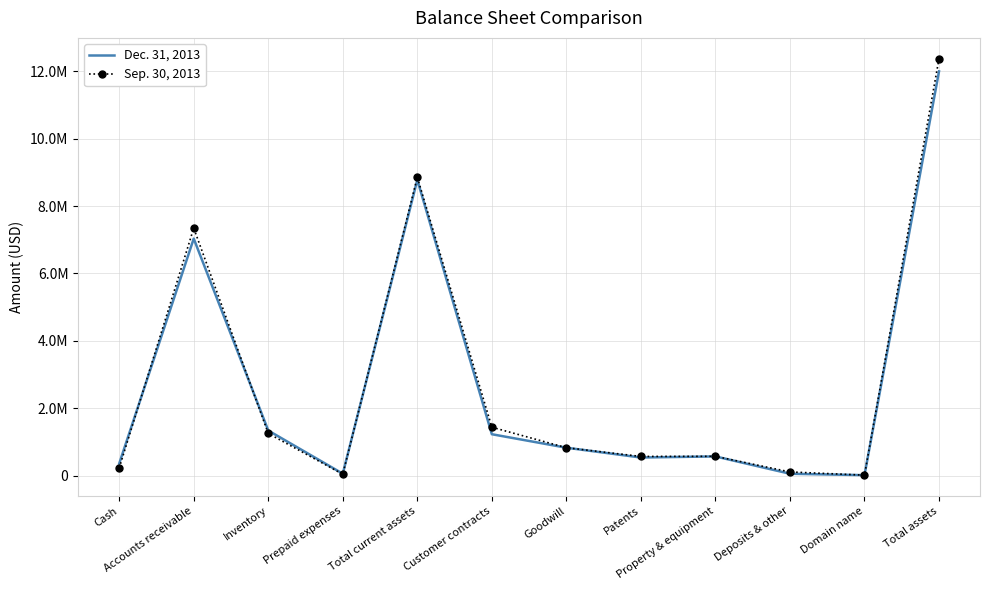

True or false: Dec. 31, 2013 and Sep. 30, 2013 cross at least once.

True